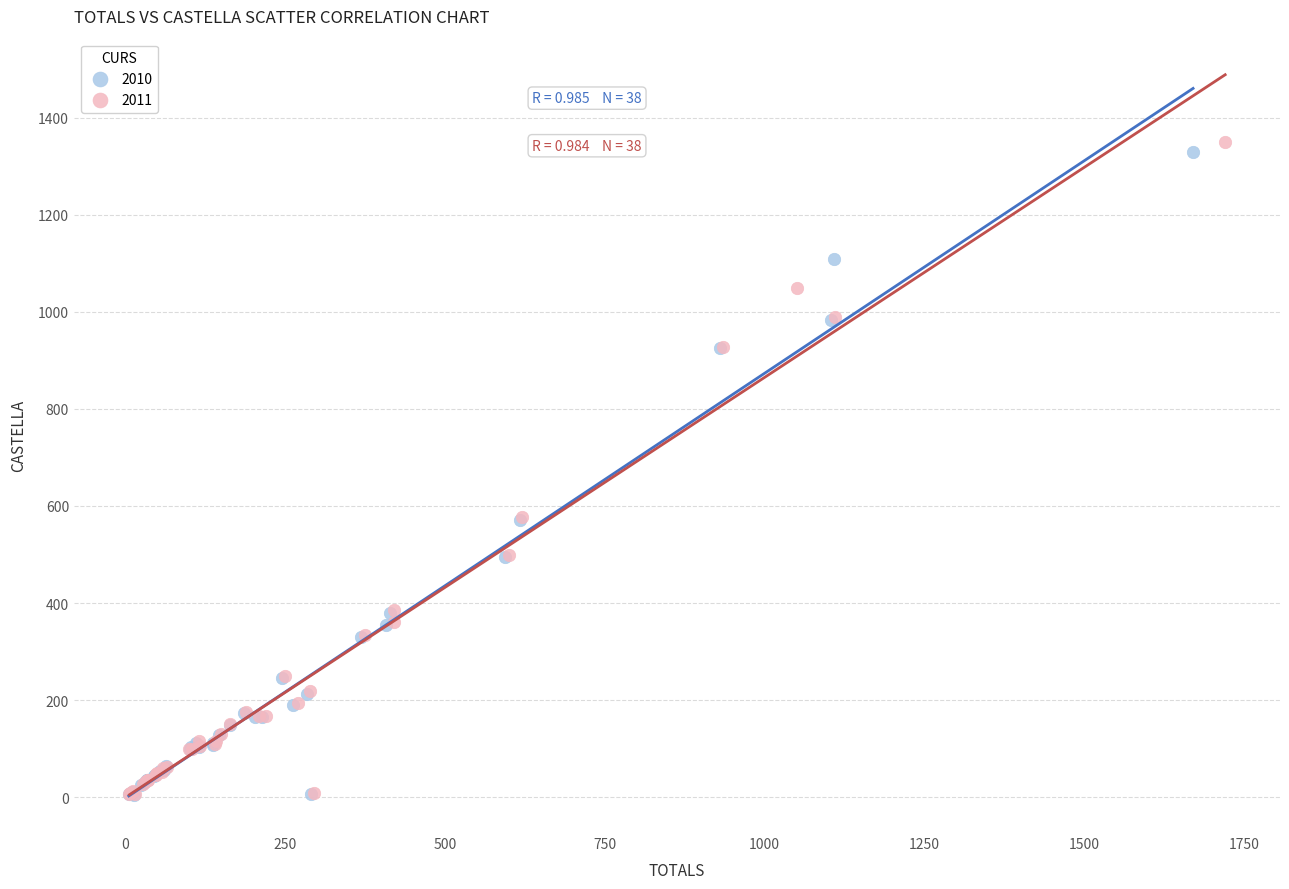

What are all the series names shown in the legend?

2010, 2011